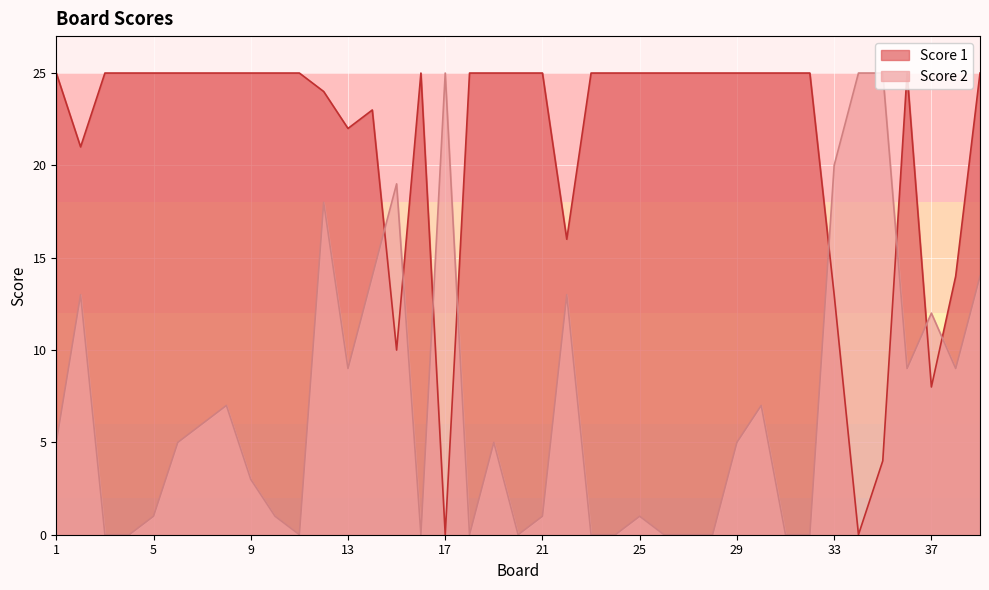

List the series in order of their overall mean, lowest first.

Score 2, Score 1